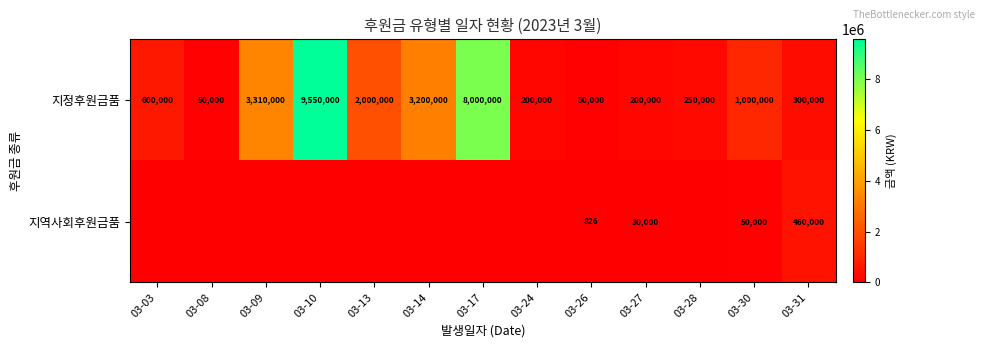

The 지정후원금품 series shows 300000 at 03-31. True or false?

True